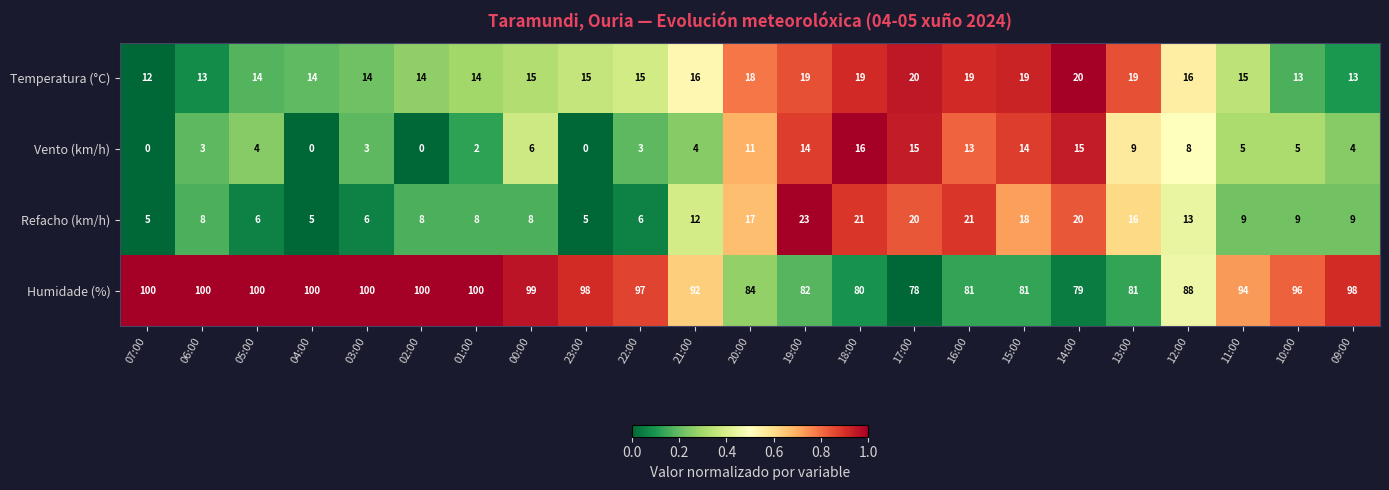

Which series has the widest spread of values?

Humidade (%)